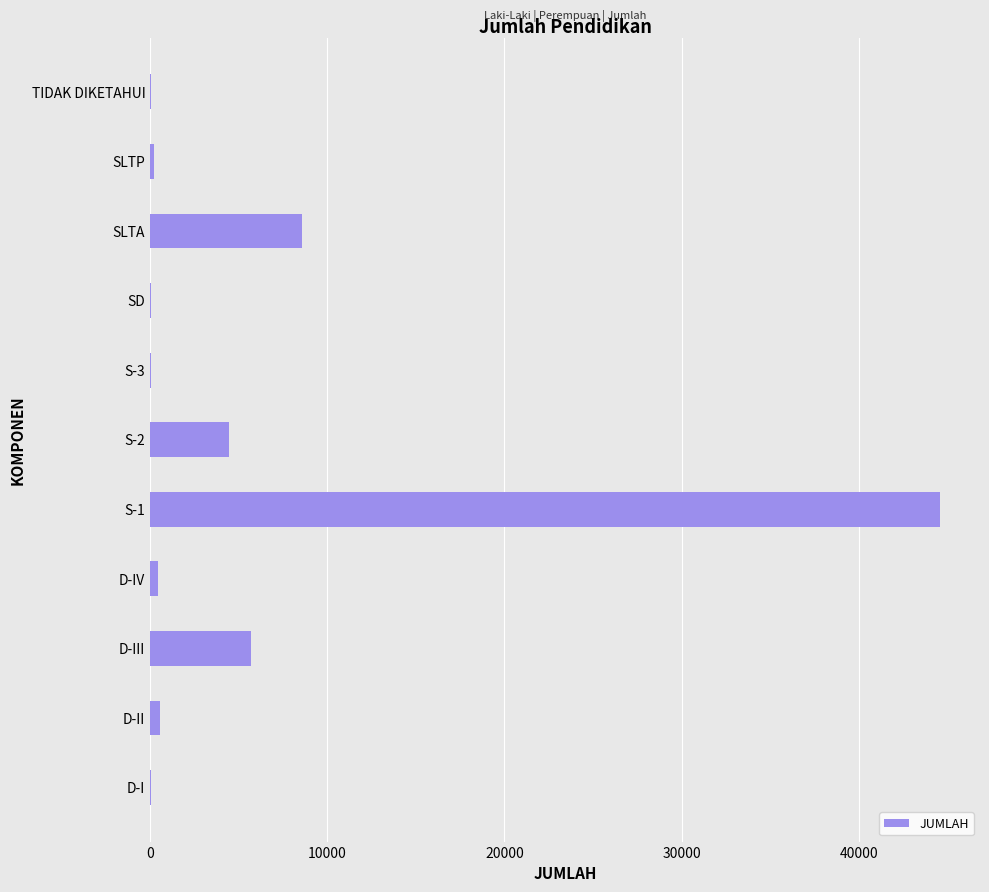

Which category has the highest value across all series?

S-1